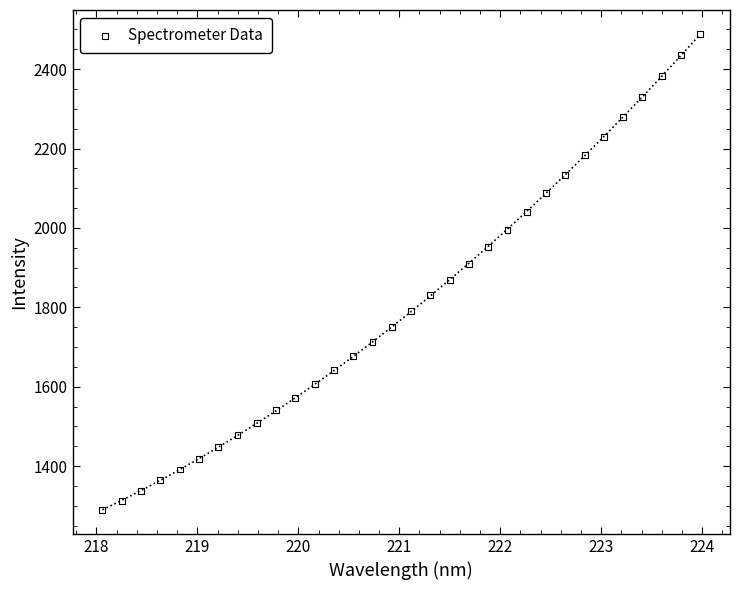

What is the range of X values (max minus min)?

5.9